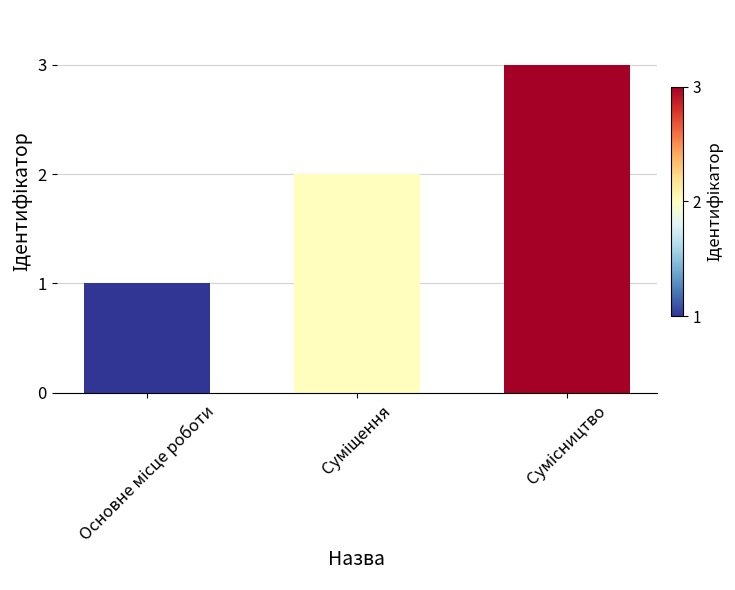

What is the greatest value displayed?

3